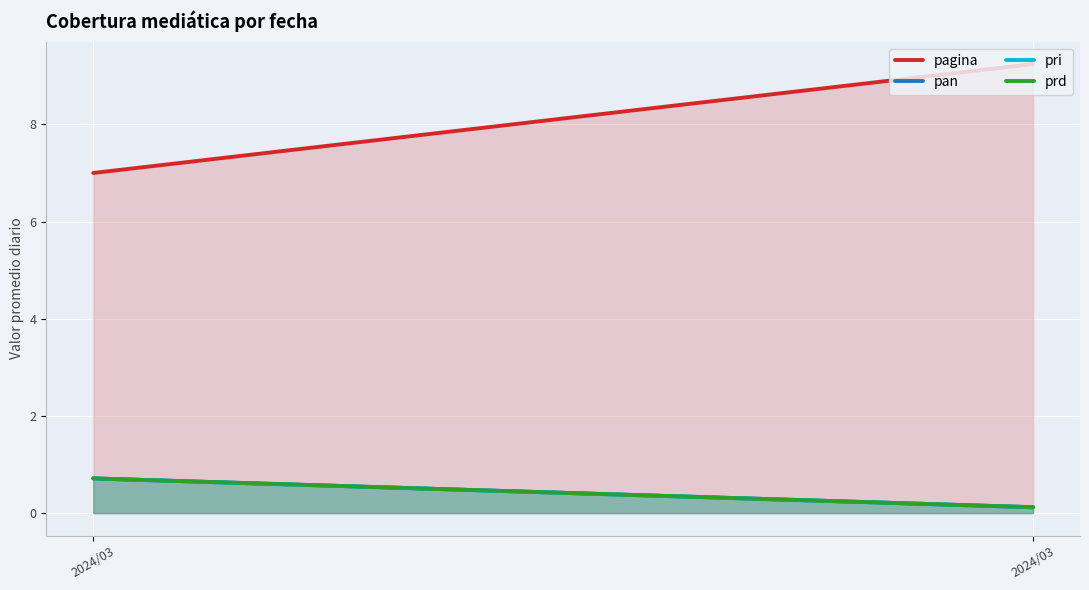

What is the sum of all pagina values?

16.2